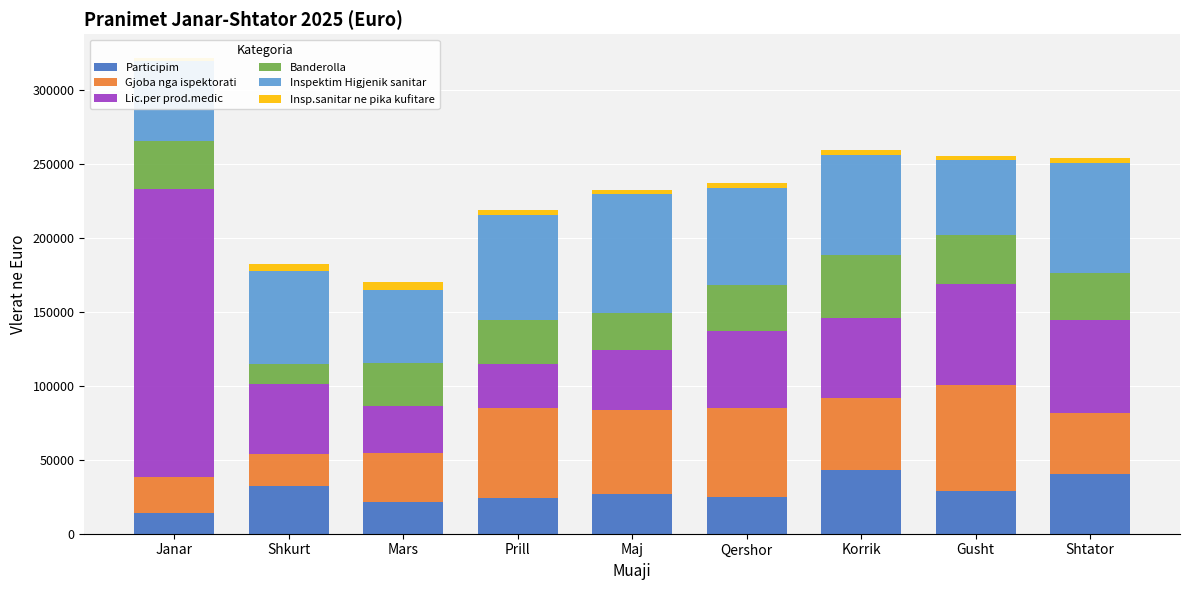

Rank the categories by Participim value from lowest to highest.

Janar, Mars, Prill, Qershor, Maj, Gusht, Shkurt, Shtator, Korrik